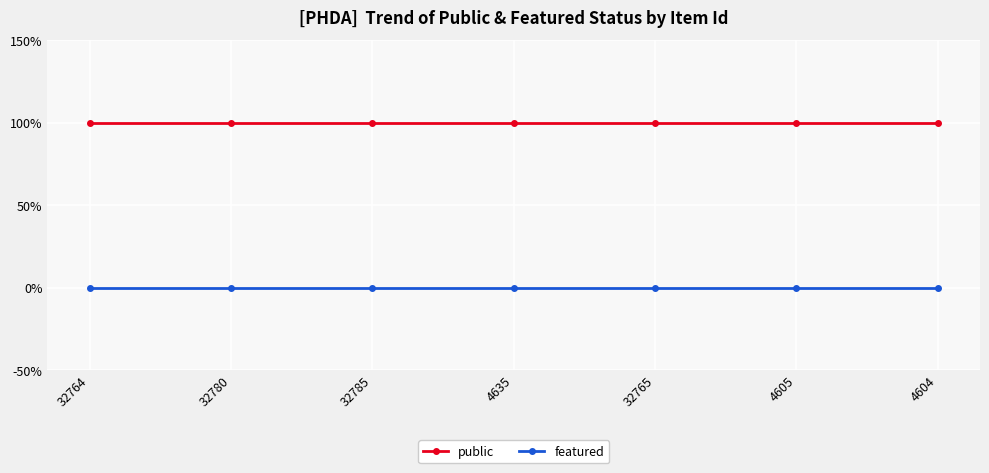

Reading left to right, list all the values displayed in this chart.

public: 1	1	1	1	1	1	1
featured: 0	0	0	0	0	0	0